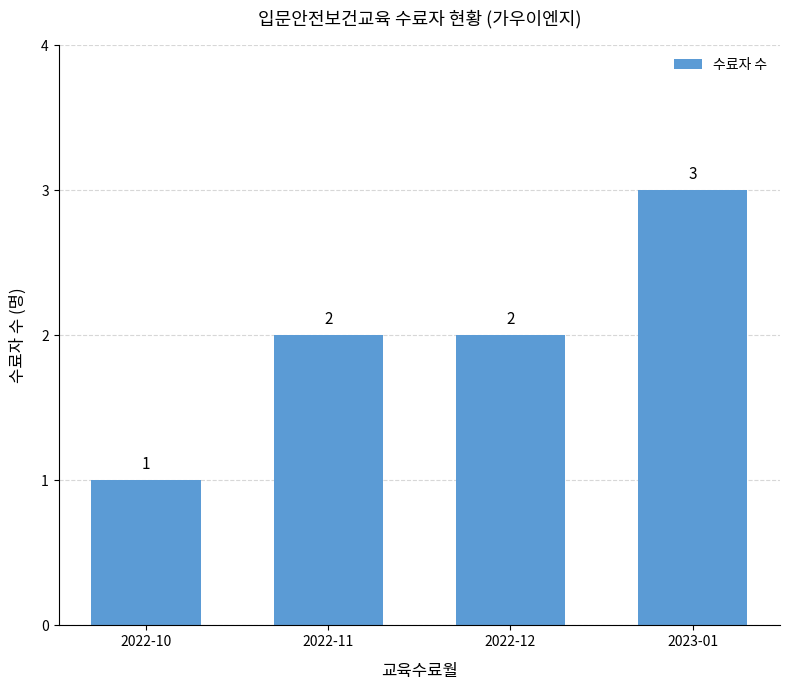

How many bars are there in total?

4